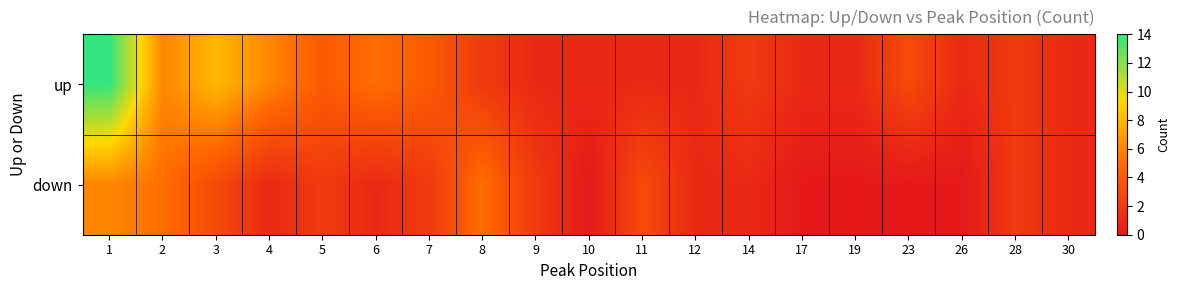

Reading left to right, list all the values displayed in this chart.

up: 1=14	2=6	3=8	4=6	5=4	6=5	7=4	8=2	9=1	10=1	11=1	12=1	14=2	17=1	19=1	23=3	26=1	28=2	30=1
down: 1=6	2=5	3=3	4=1	5=2	6=1	7=2	8=5	9=2	10=0	11=3	12=1	14=1	17=0	19=0	23=0	26=0	28=2	30=1